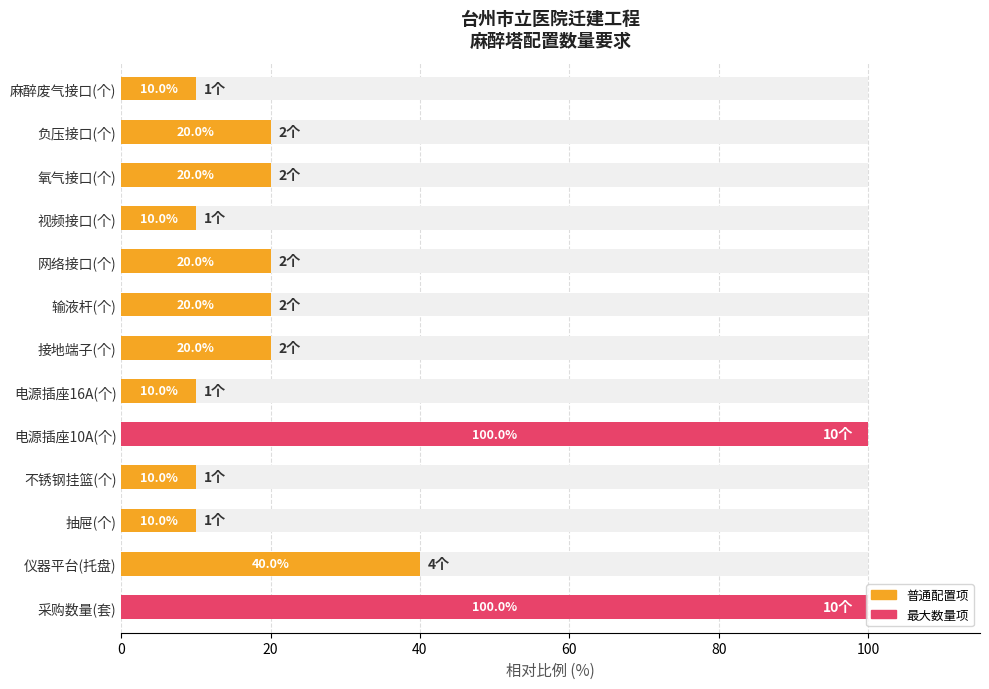

What is the difference between the second highest and second lowest values?

90